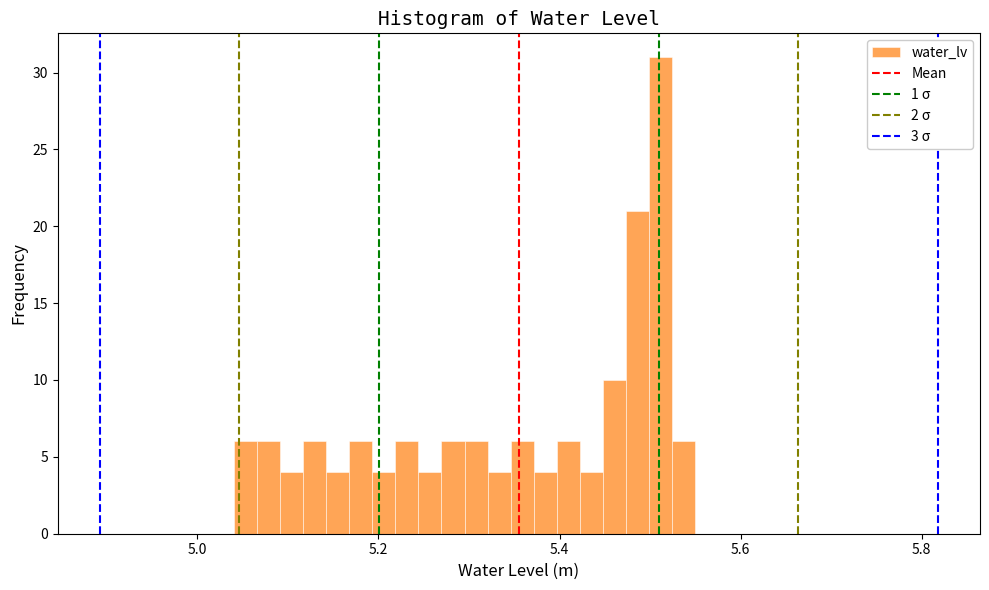

Around what value on the x-axis is the tallest bar? Give the approximate position of its centre, as read against the axis.

5.52